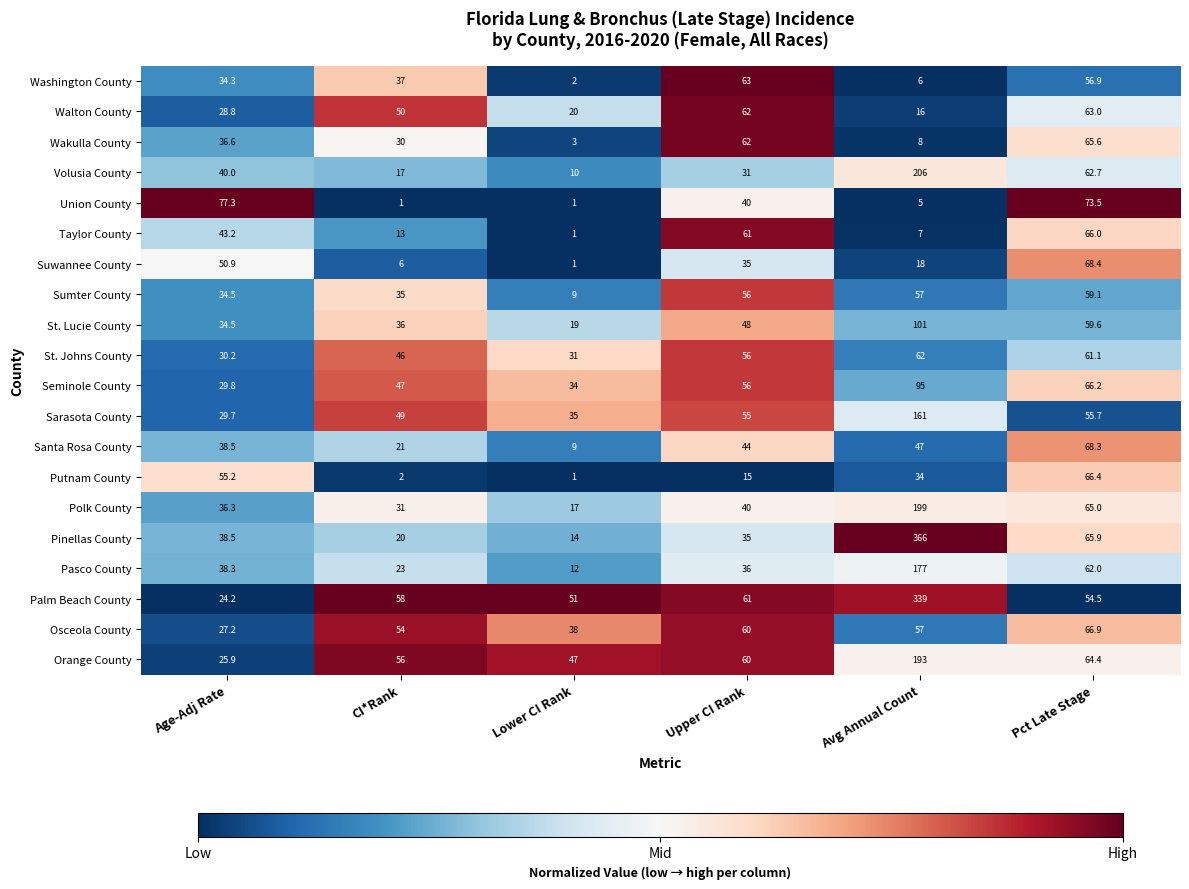

What value does the Orange County series have at CI*Rank?

56.0